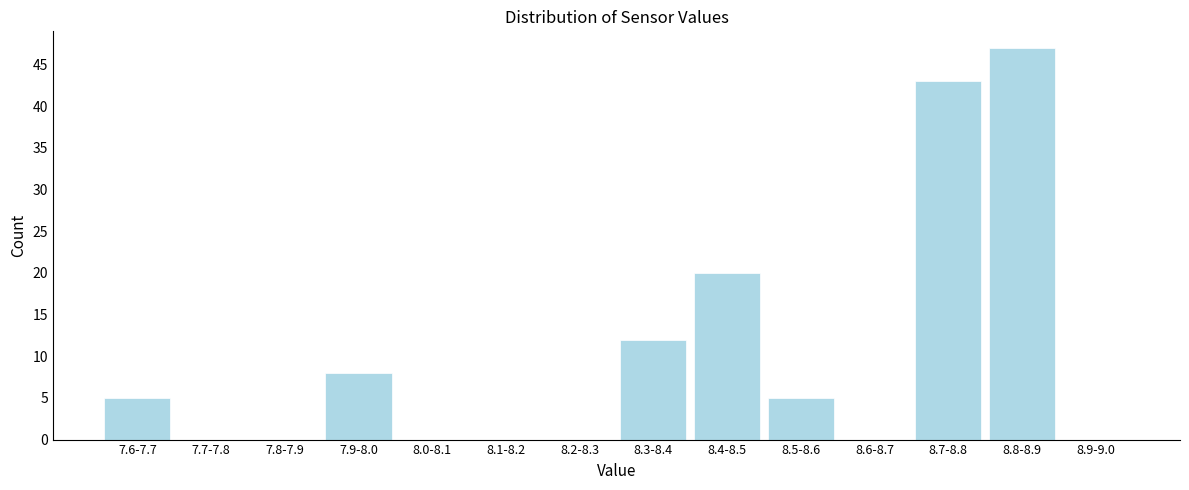

Reading right to left, list all the values displayed in this chart.

8.9-9.0=0	8.8-8.9=47	8.7-8.8=43	8.6-8.7=0	8.5-8.6=5	8.4-8.5=20	8.3-8.4=12	8.2-8.3=0	8.1-8.2=0	8.0-8.1=0	7.9-8.0=8	7.8-7.9=0	7.7-7.8=0	7.6-7.7=5